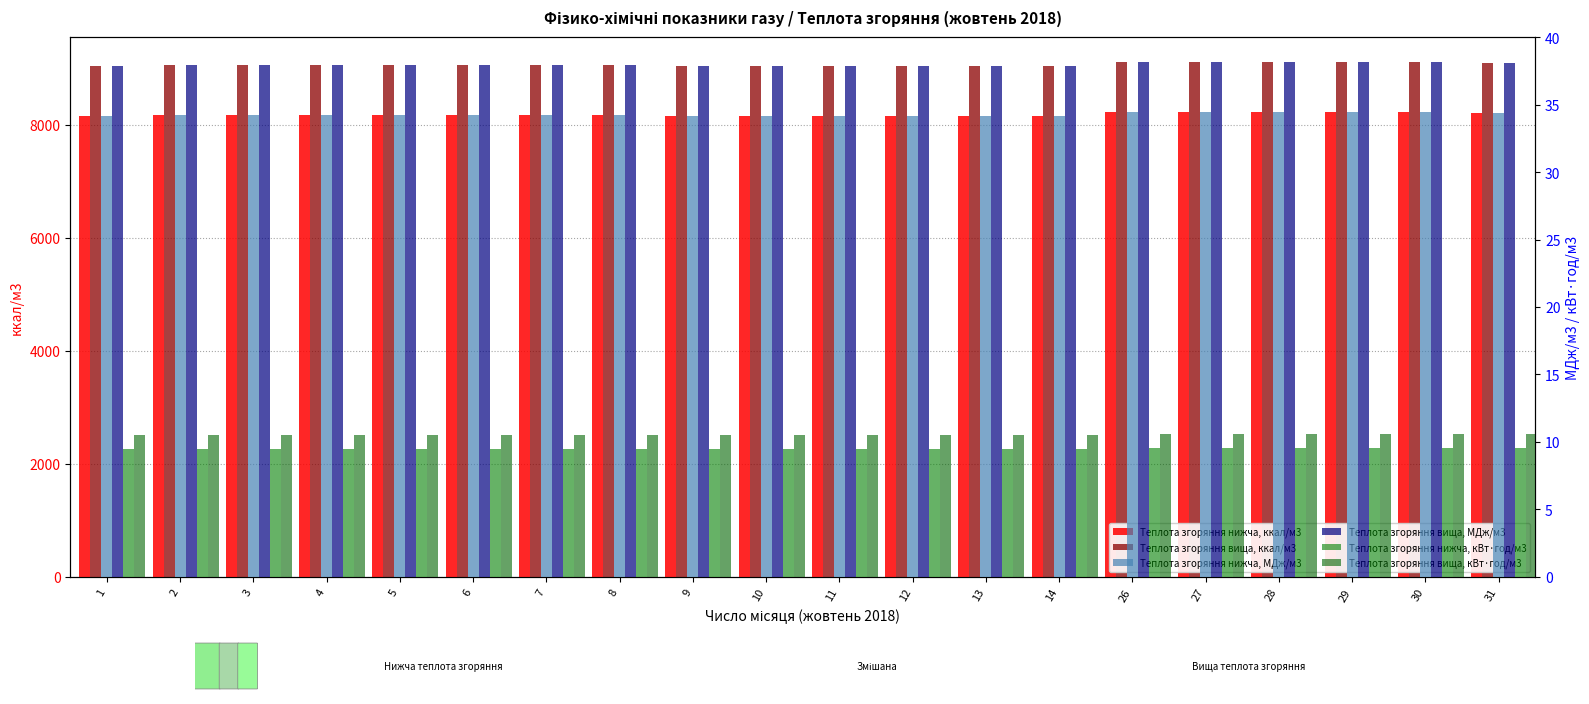

What is the maximum value for Теплота згоряння нижча, кВт·год/м3?

9.6